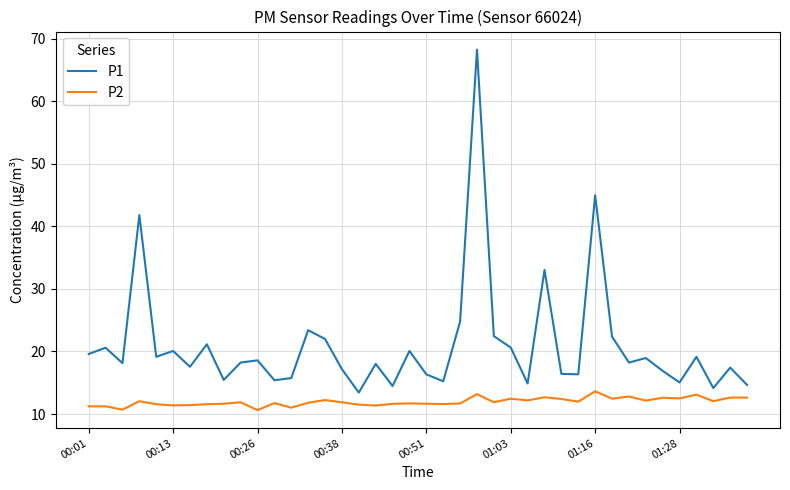

What is the minimum value for P1?

13.4